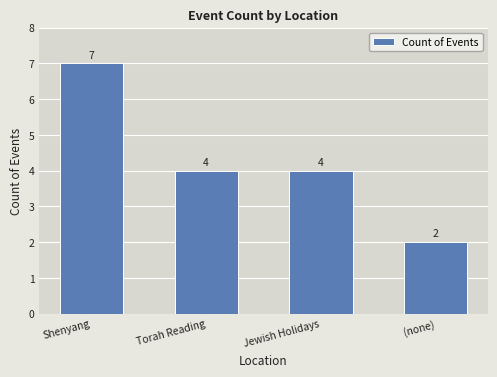

Count the values in the range 4 to 7.

3